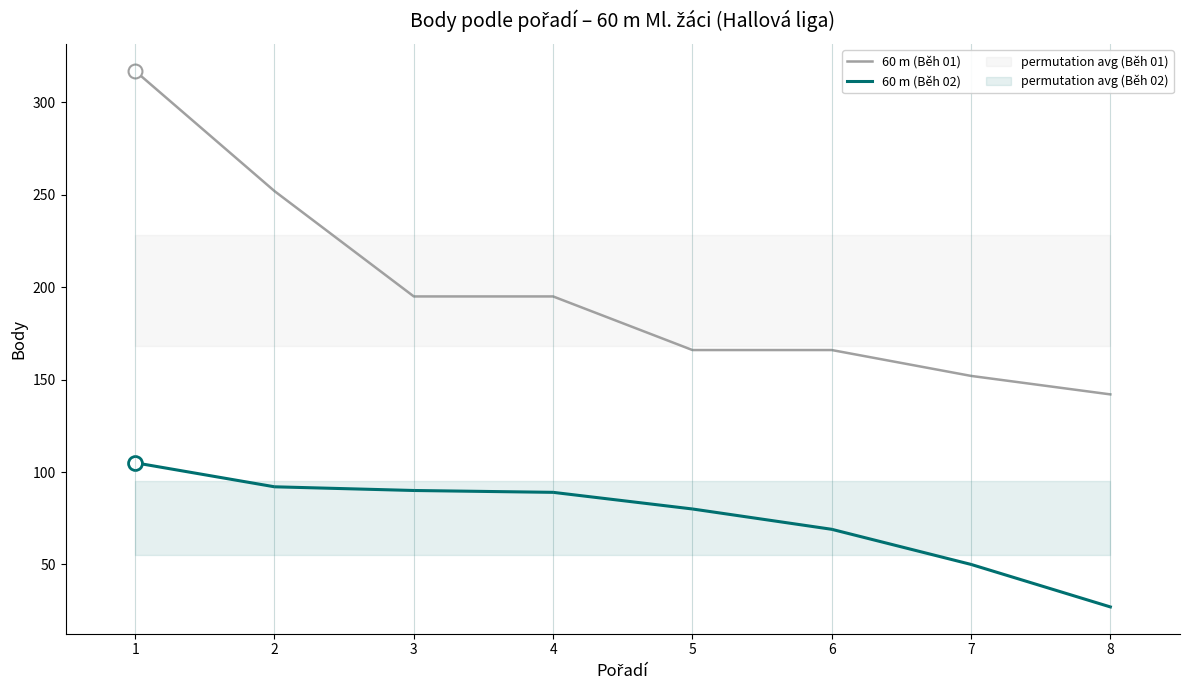

List the series in order of their peak value, lowest first.

60 m (Běh 02), 60 m (Běh 01)